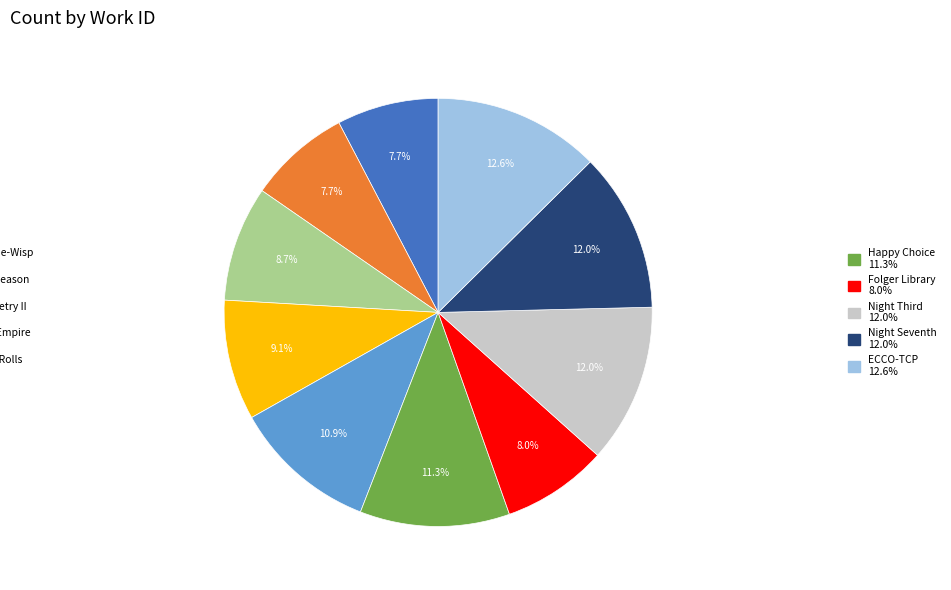

Is there any slice that represents more than half of the pie?

No